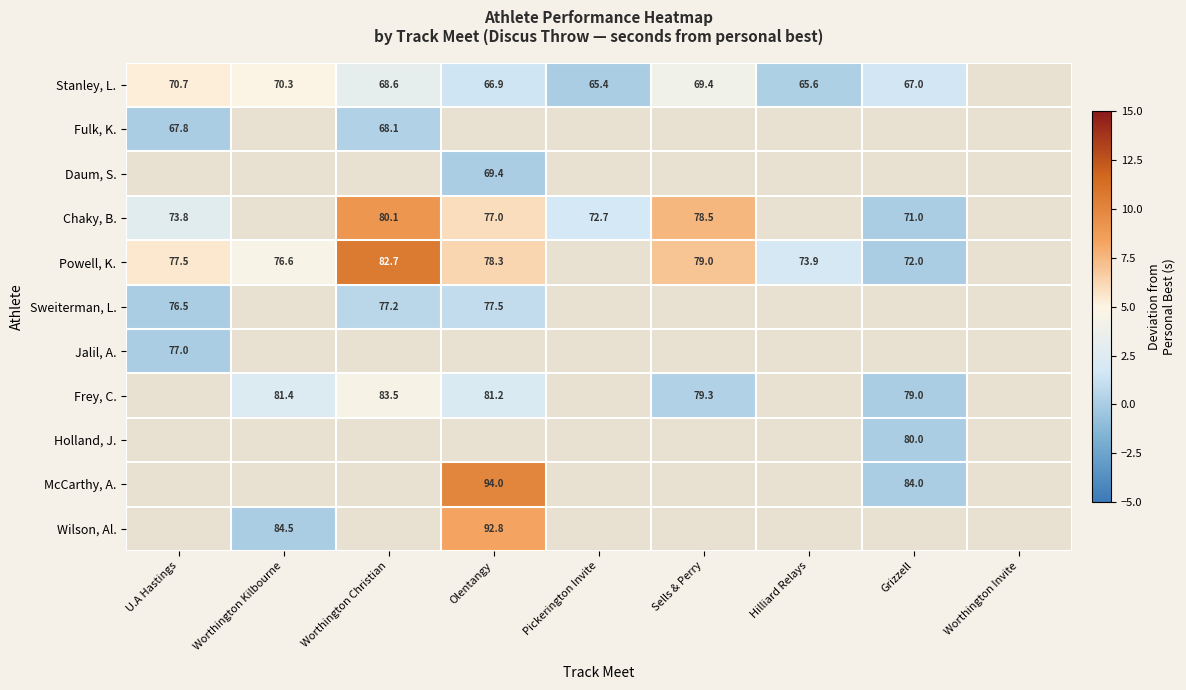

What is the sum of the Stanley, L. values at Pickerington Invite and U.A Hastings?

136.1